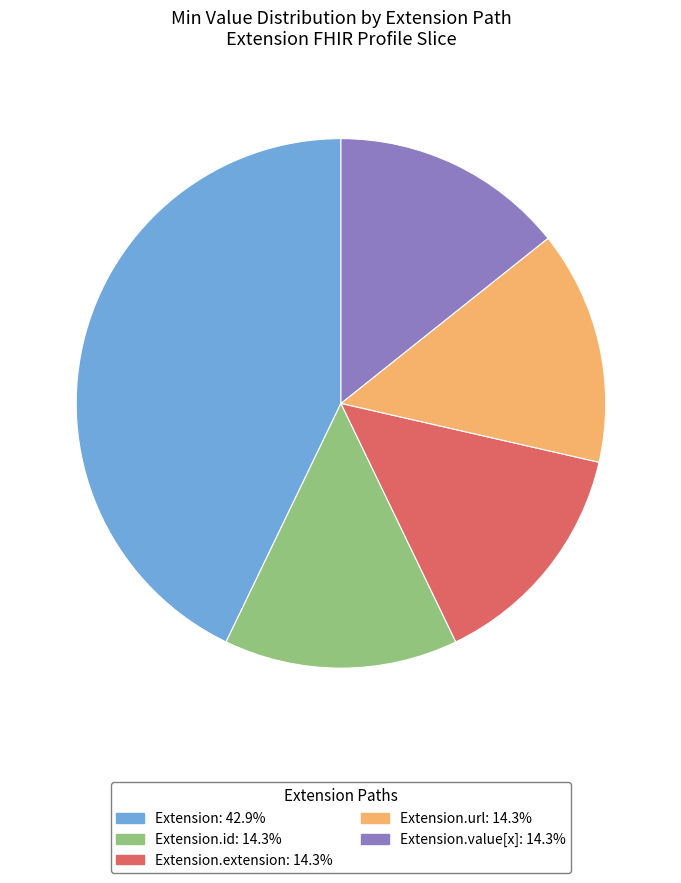

Is there a majority slice in this chart?

No